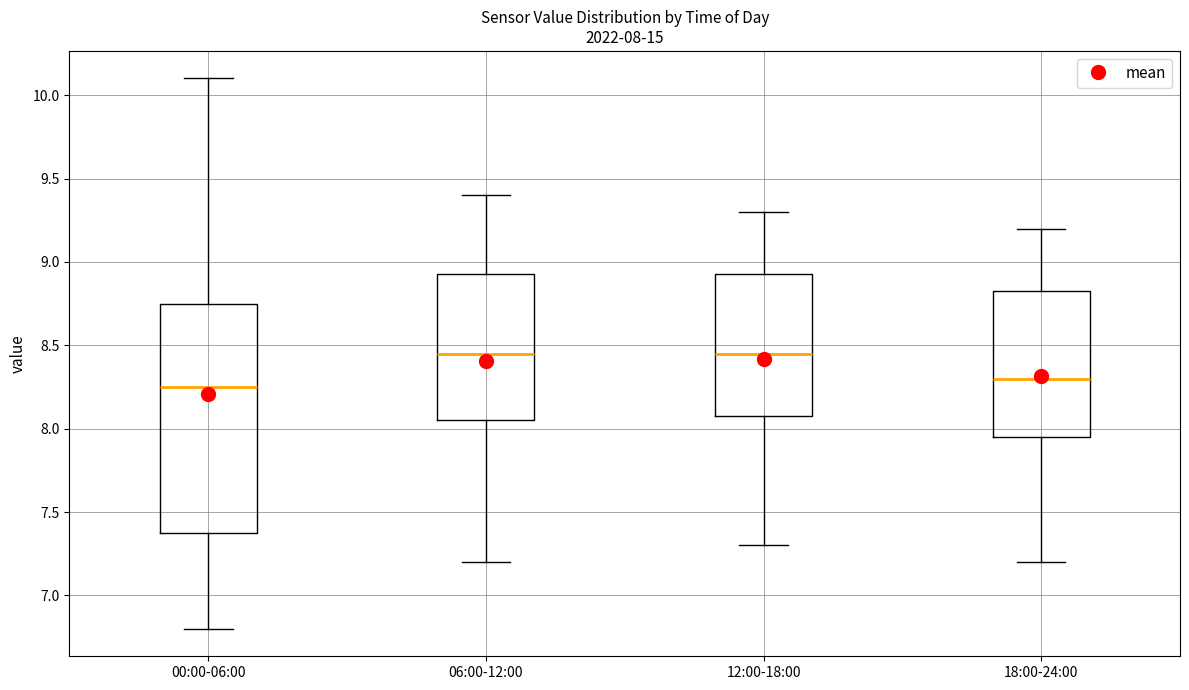

Which box is the tallest, from its lower edge to its upper edge?

00:00-06:00